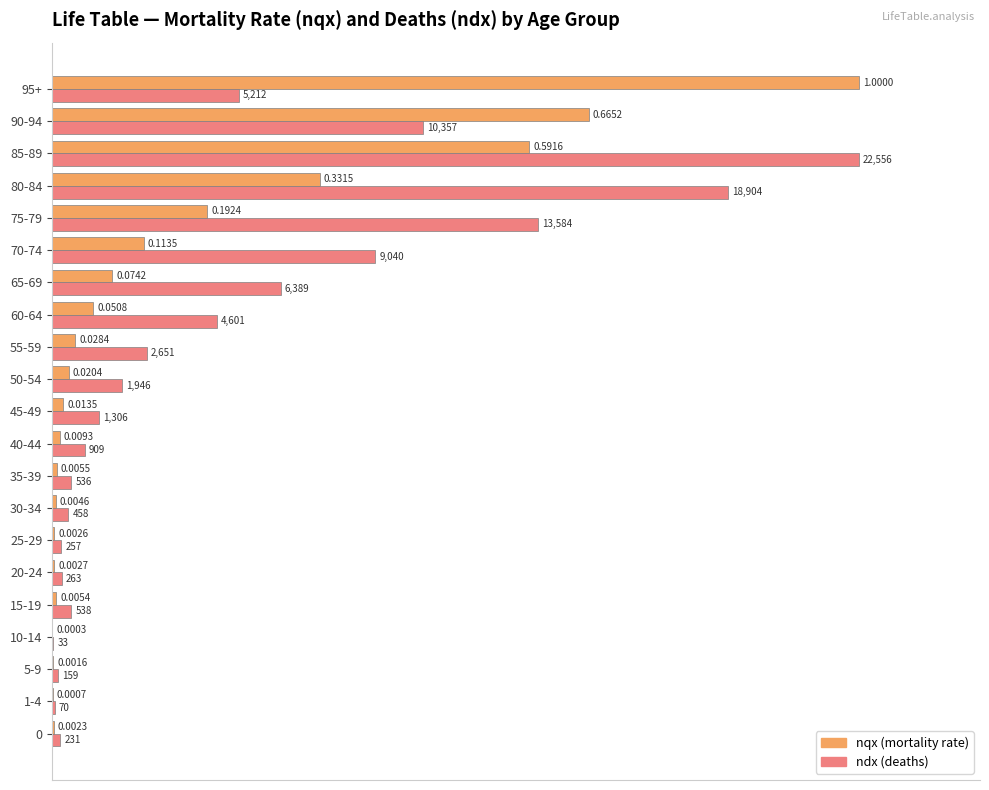

Which series has the largest total across all categories?

ndx (deaths)